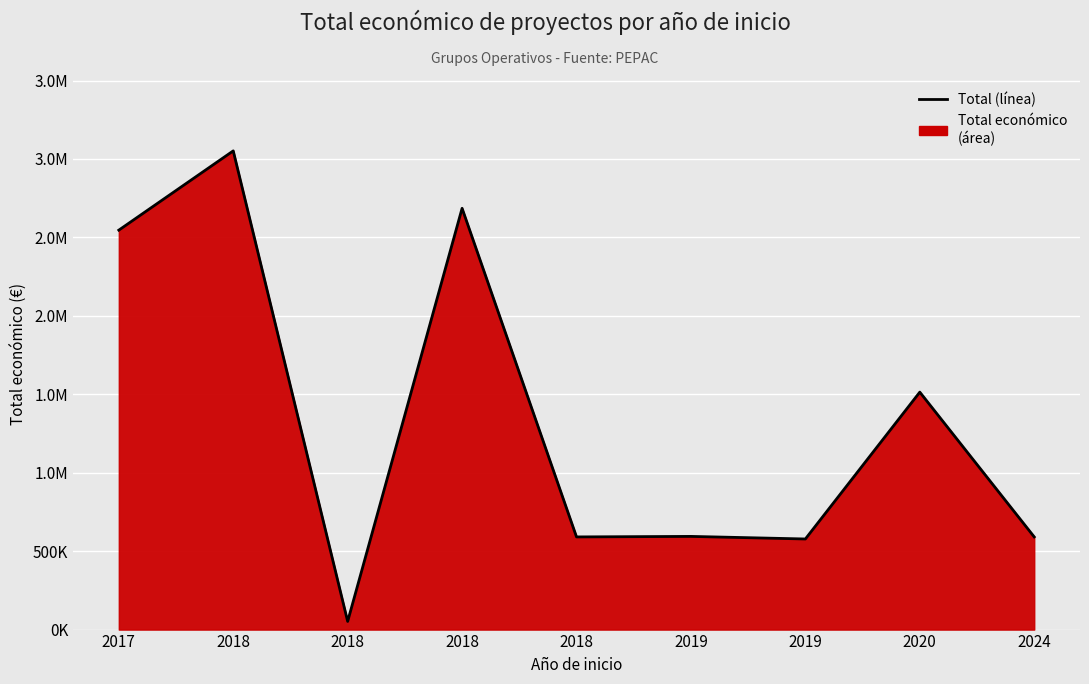

List the labels in order of value, smallest first.

2018, 2019, 2018, 2024, 2019, 2020, 2017, 2018, 2018